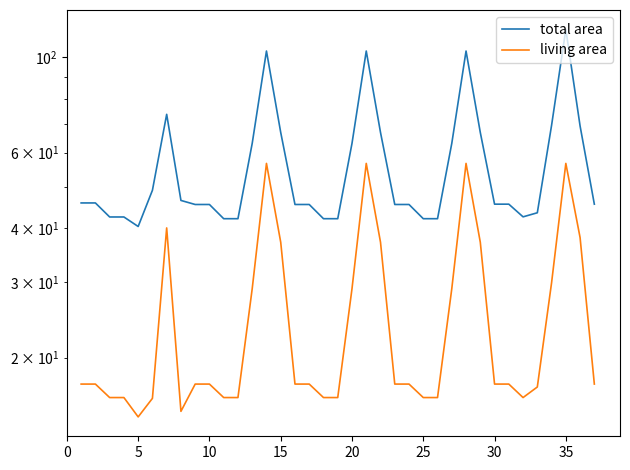

Count the number of data series in this chart.

2